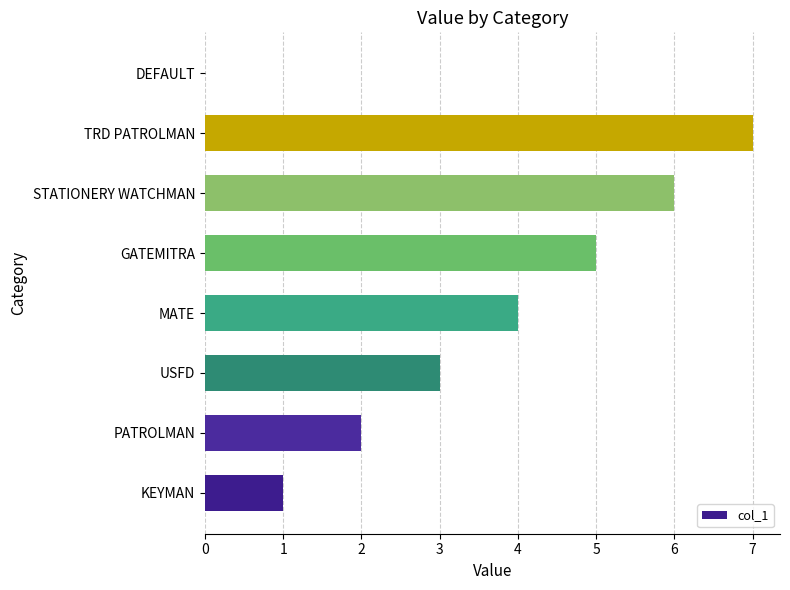

Reading bottom to top, what are all the values shown in this chart?

KEYMAN=1	PATROLMAN=2	USFD=3	MATE=4	GATEMITRA=5	STATIONERY WATCHMAN=6	TRD PATROLMAN=7	DEFAULT=0